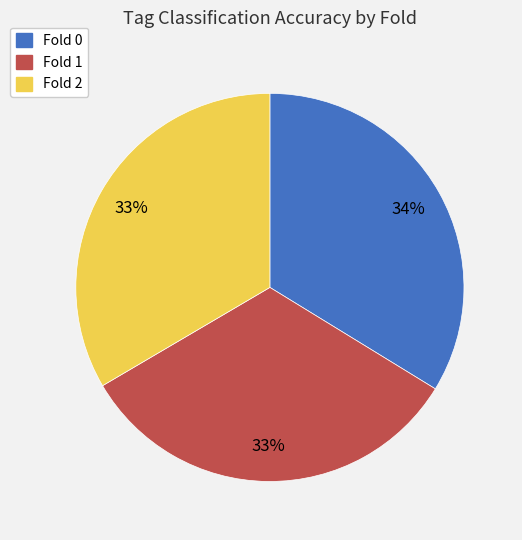

How many slices are in this pie chart?

3